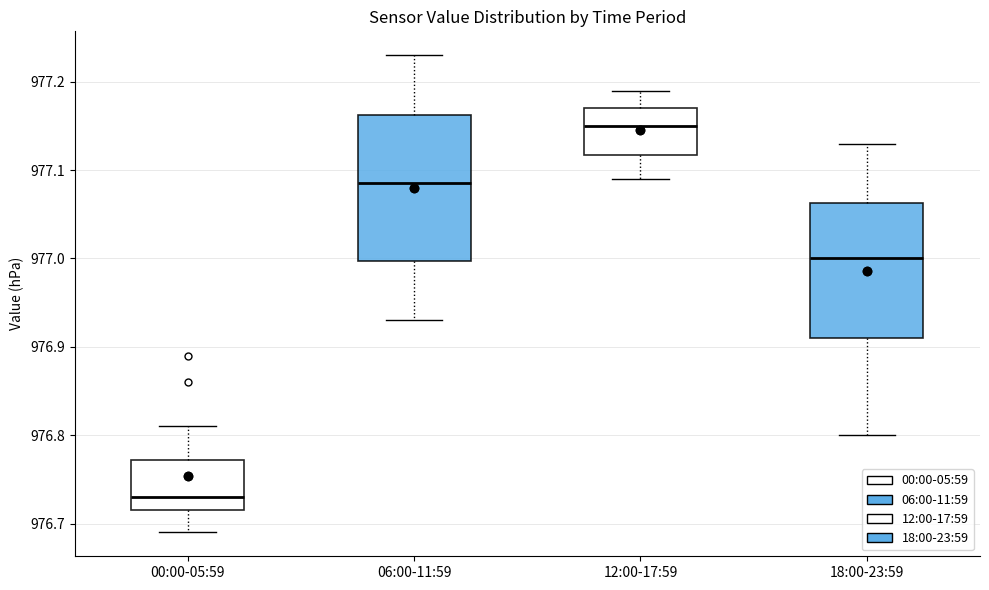

Which box is the tallest, from its lower edge to its upper edge?

06:00-11:59